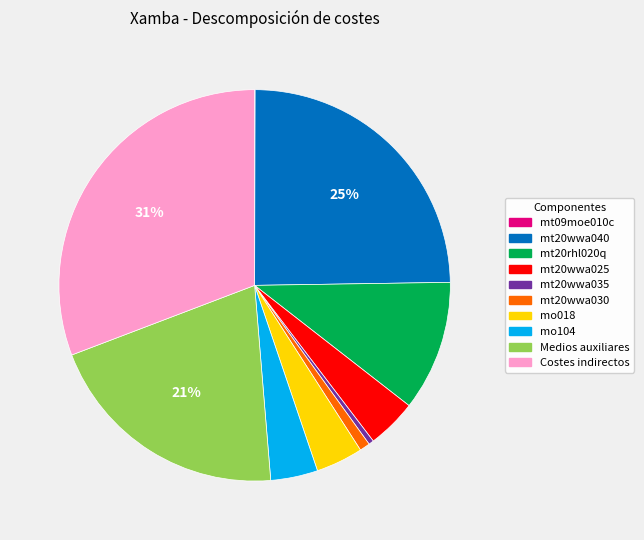

Is there any slice that represents more than half of the pie?

No